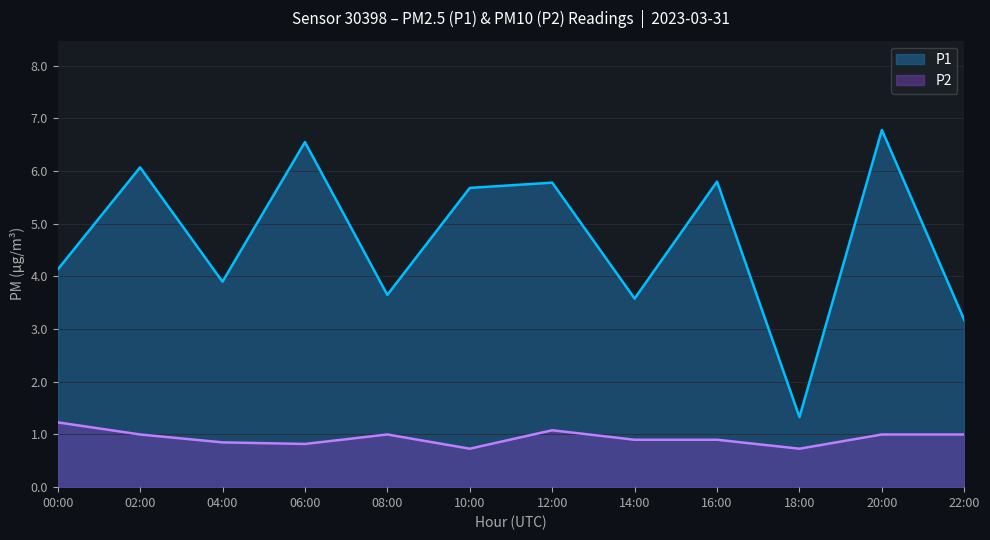

How many interior local peaks does the P1 series have?

5